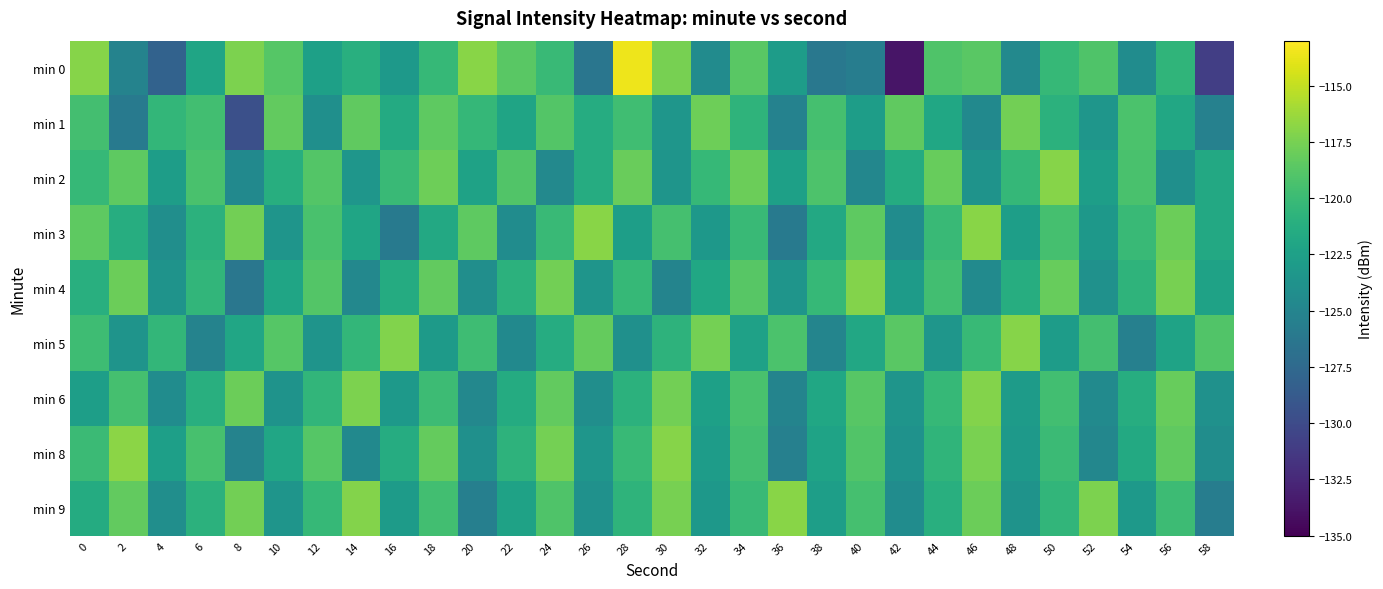

Reading left to right, transcribe all the data shown in this chart.

min 0: 0=-117.0	2=-125.1	4=-128.1	6=-122.1	8=-117.4	10=-118.8	12=-122.5	14=-121.2	16=-123.2	18=-120.2	20=-116.9	22=-118.6	24=-120.1	26=-126.3	28=-113.6	30=-117.5	32=-124.4	34=-118.6	36=-122.9	38=-126.2	40=-125.7	42=-133.8	44=-119.1	46=-118.6	48=-124.6	50=-120.2	52=-119.1	54=-124.3	56=-120.6	58=-130.9
min 1: 0=-119.6	2=-126.0	4=-120.4	6=-119.7	8=-129.6	10=-118.3	12=-124.1	14=-118.3	16=-121.6	18=-118.5	20=-120.3	22=-122.2	24=-118.9	26=-121.3	28=-119.8	30=-123.5	32=-117.9	34=-120.7	36=-125.2	38=-119.5	40=-122.8	42=-118.3	44=-121.9	46=-124.6	48=-117.7	50=-120.9	52=-123.5	54=-119.2	56=-121.8	58=-125.3
min 2: 0=-120.2	2=-118.5	4=-122.8	6=-119.3	8=-124.6	10=-121.2	12=-118.9	14=-123.5	16=-120.1	18=-117.9	20=-122.3	22=-119.0	24=-124.7	26=-121.3	28=-118.0	30=-123.6	32=-120.2	34=-117.9	36=-122.5	38=-119.1	40=-124.8	42=-121.5	44=-118.1	46=-123.7	48=-120.4	50=-117.0	52=-122.7	54=-119.4	56=-124.0	58=-121.7
min 3: 0=-118.5	2=-121.3	4=-124.1	6=-120.9	8=-117.7	10=-123.5	12=-119.3	14=-122.1	16=-125.9	18=-121.7	20=-118.5	22=-124.3	24=-120.1	26=-116.9	28=-122.7	30=-119.5	32=-123.3	34=-120.1	36=-125.9	38=-121.7	40=-118.5	42=-124.3	44=-120.1	46=-116.9	48=-122.7	50=-119.5	52=-123.3	54=-120.1	56=-117.9	58=-121.7
min 4: 0=-121.1	2=-117.9	4=-123.7	6=-120.5	8=-126.3	10=-122.1	12=-118.9	14=-124.7	16=-121.5	18=-118.3	20=-124.1	22=-120.9	24=-117.7	26=-123.5	28=-120.3	30=-125.1	32=-121.9	34=-118.7	36=-123.5	38=-120.3	40=-117.1	42=-122.9	44=-119.7	46=-124.5	48=-121.3	50=-118.1	52=-123.9	54=-120.7	56=-117.5	58=-122.3
min 5: 0=-119.8	2=-123.6	4=-120.4	6=-125.2	8=-122.0	10=-118.8	12=-123.6	14=-120.4	16=-117.2	18=-123.0	20=-119.8	22=-124.6	24=-121.4	26=-118.2	28=-124.0	30=-120.8	32=-117.6	34=-122.4	36=-119.2	38=-125.0	40=-121.8	42=-118.6	44=-123.4	46=-120.2	48=-117.0	50=-122.8	52=-119.6	54=-125.4	56=-122.2	58=-119.0
min 6: 0=-122.7	2=-119.5	4=-124.3	6=-121.1	8=-117.9	10=-123.7	12=-120.5	14=-117.3	16=-123.1	18=-119.9	20=-124.7	22=-121.5	24=-118.3	26=-124.1	28=-120.9	30=-117.7	32=-122.5	34=-119.3	36=-125.1	38=-121.9	40=-118.7	42=-123.5	44=-120.3	46=-117.1	48=-122.9	50=-119.7	52=-124.5	54=-121.3	56=-118.1	58=-123.9
min 8: 0=-120.0	2=-116.8	4=-122.6	6=-119.4	8=-125.2	10=-122.0	12=-118.8	14=-124.6	16=-121.4	18=-118.2	20=-124.0	22=-120.8	24=-117.6	26=-123.4	28=-120.2	30=-117.0	32=-122.8	34=-119.6	36=-125.4	38=-122.2	40=-119.0	42=-123.8	44=-120.6	46=-117.4	48=-123.2	50=-120.0	52=-124.8	54=-121.6	56=-118.4	58=-124.2
min 9: 0=-121.5	2=-118.3	4=-124.1	6=-120.9	8=-117.7	10=-123.5	12=-120.3	14=-117.1	16=-122.9	18=-119.7	20=-125.5	22=-122.3	24=-119.1	26=-123.9	28=-120.7	30=-117.5	32=-123.3	34=-120.1	36=-116.9	38=-122.7	40=-119.5	42=-124.3	44=-121.1	46=-117.9	48=-123.7	50=-120.5	52=-117.3	54=-123.1	56=-119.9	58=-125.7